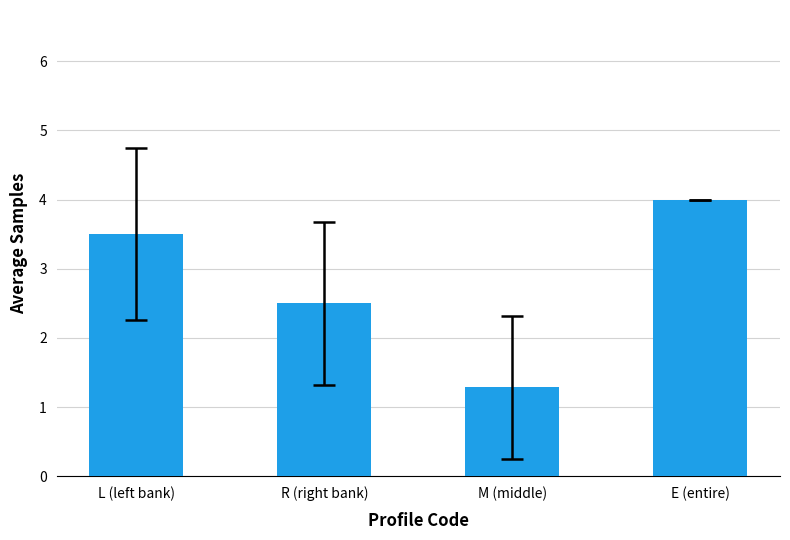

What is the difference between the maximum and second lowest values?

1.5